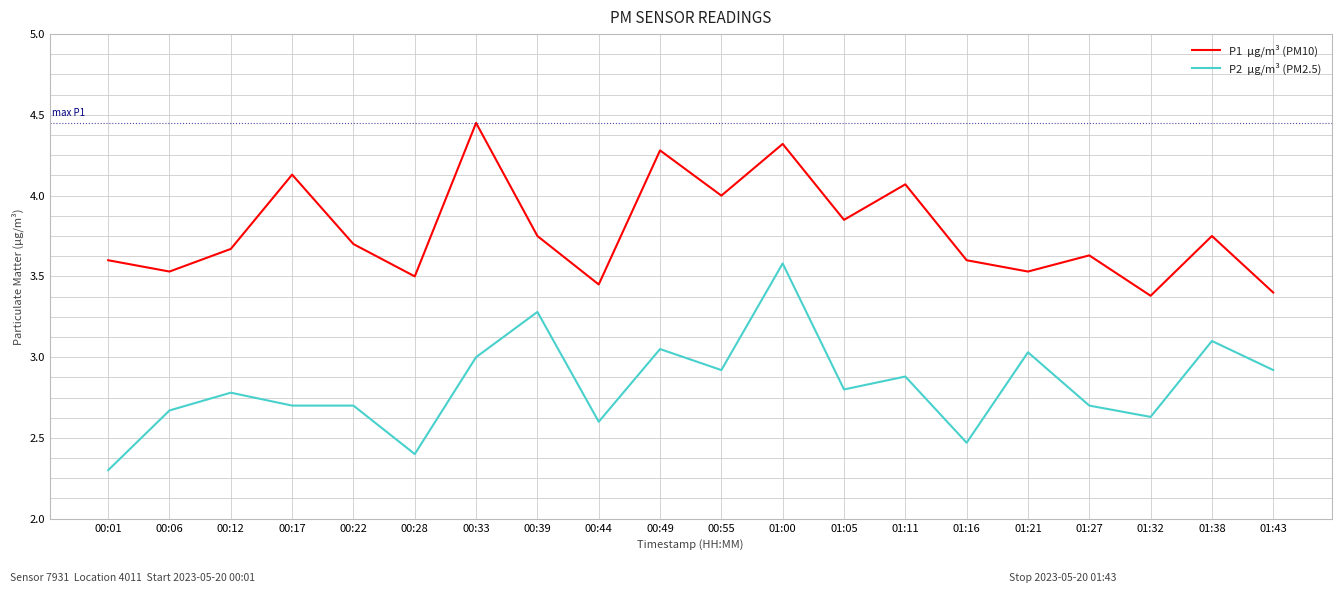

At which category is the sum across all series the highest?

01:00